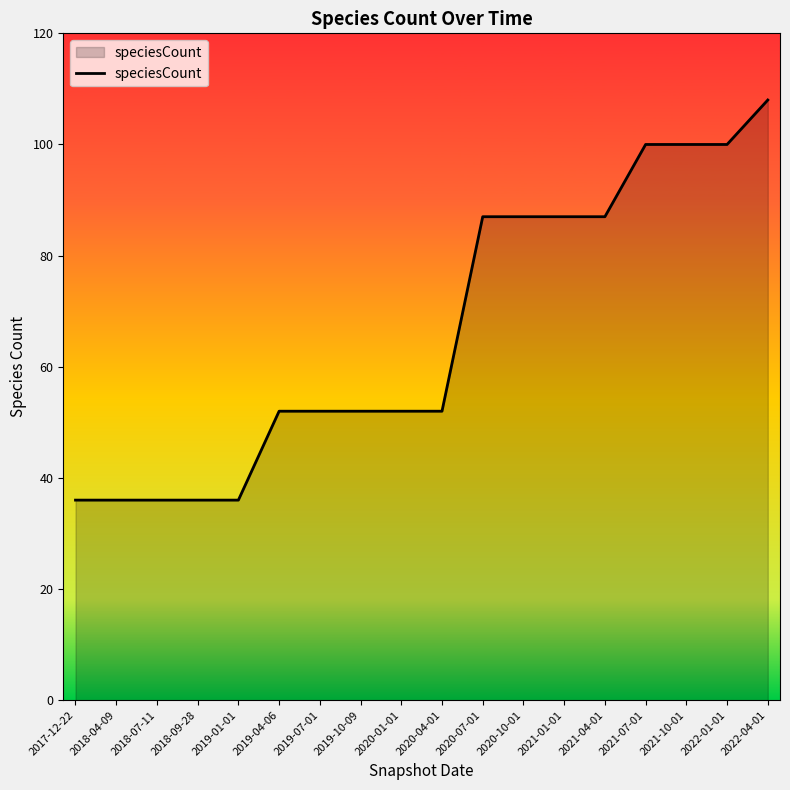

What position from the right is 2020-10-01?

7